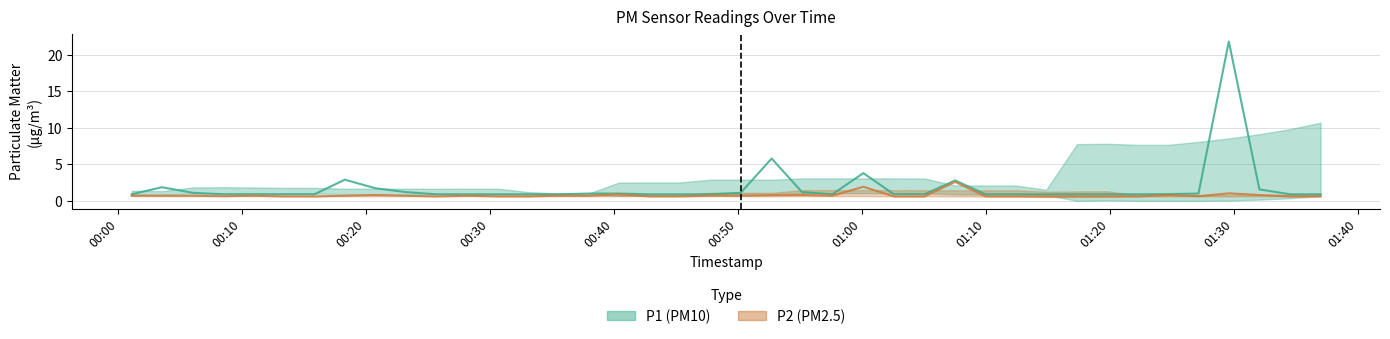

What is the difference between the maximum and minimum values in the P2 series?

2.0